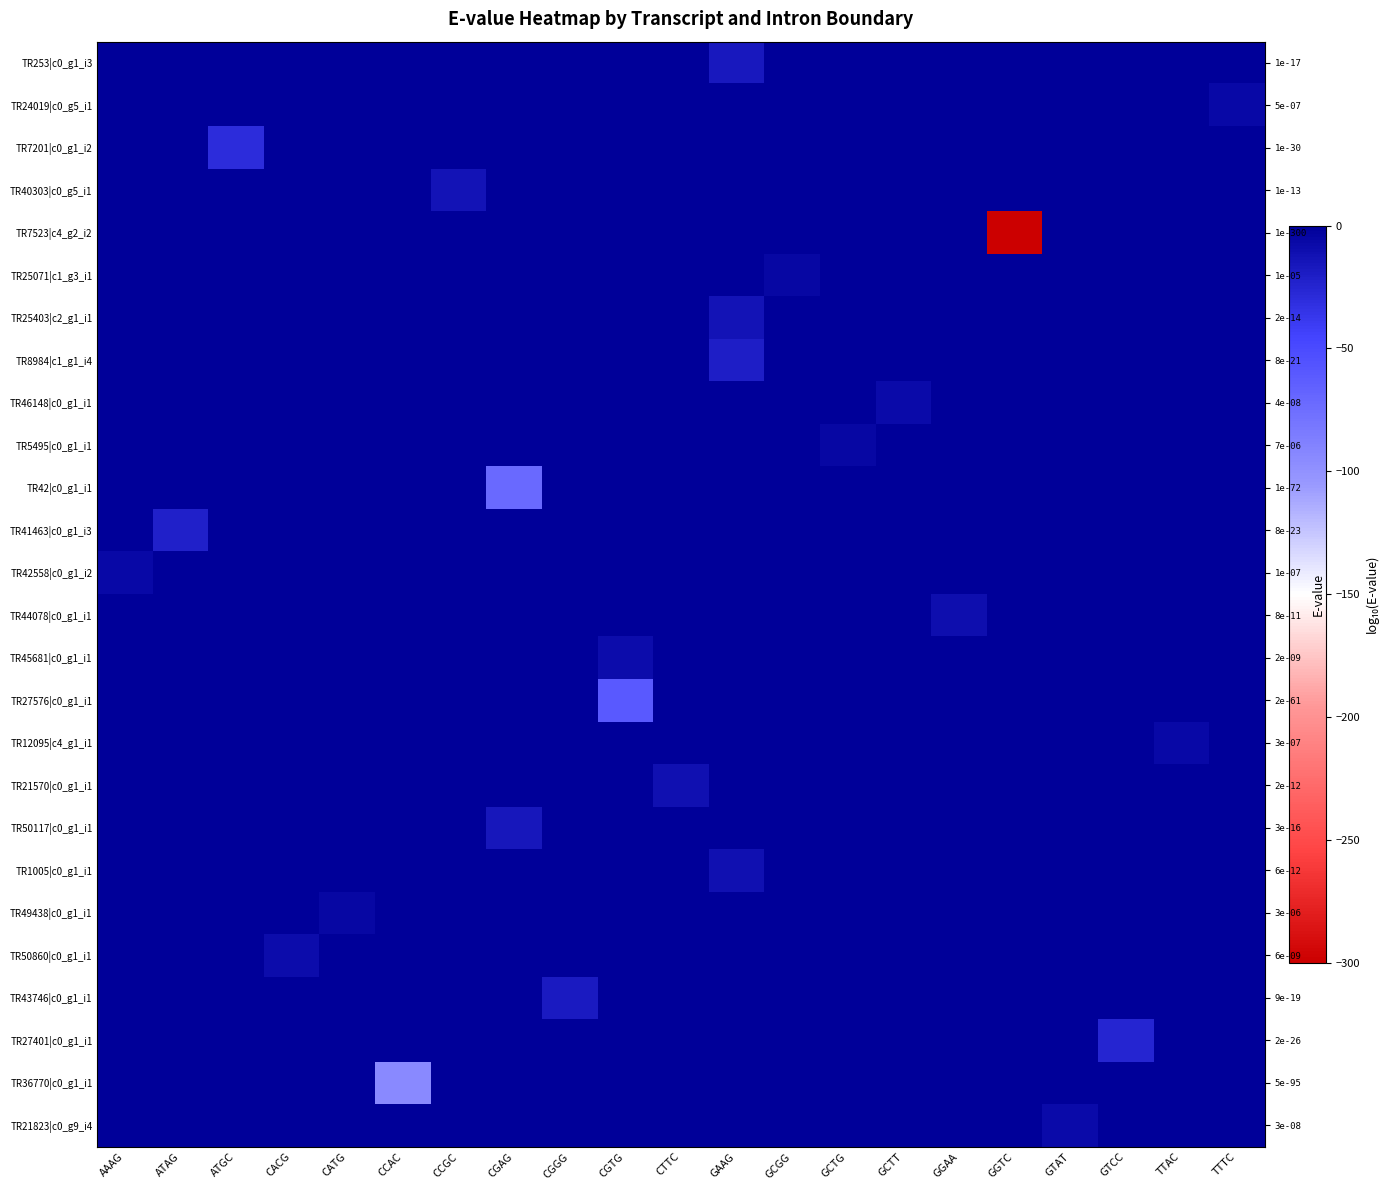

The row_0 series shows -11.3 at ATAG. True or false?

False